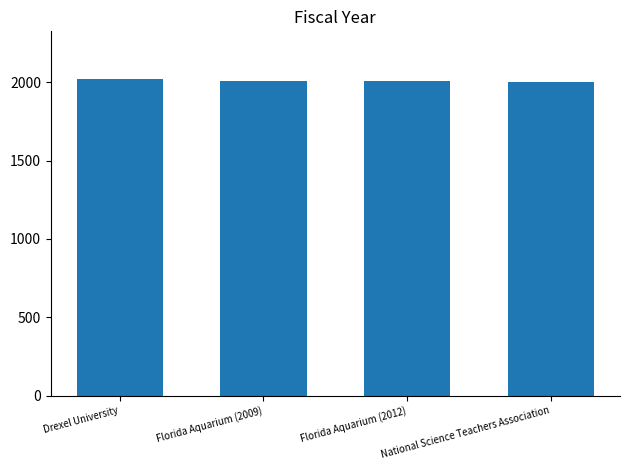

What is the maximum value shown in the chart?

2023